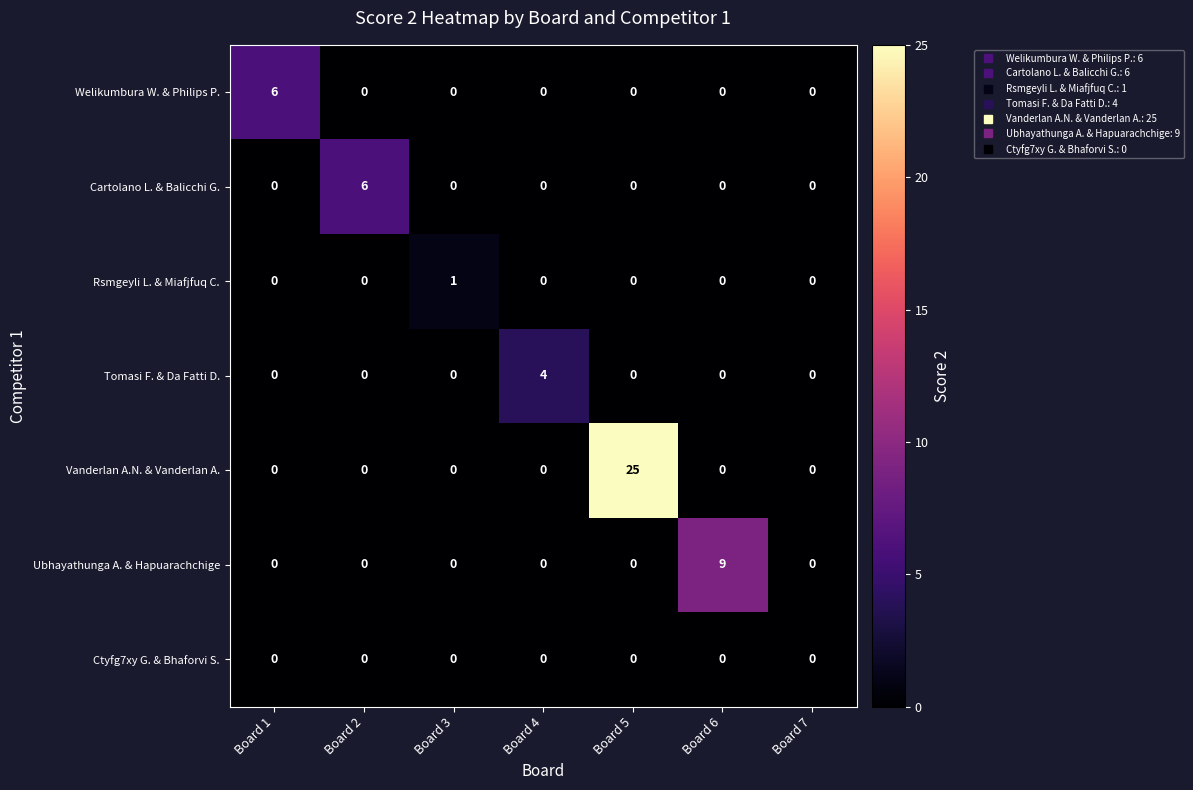

Which series has the widest spread of values?

Vanderlan A.N. & Vanderlan A.